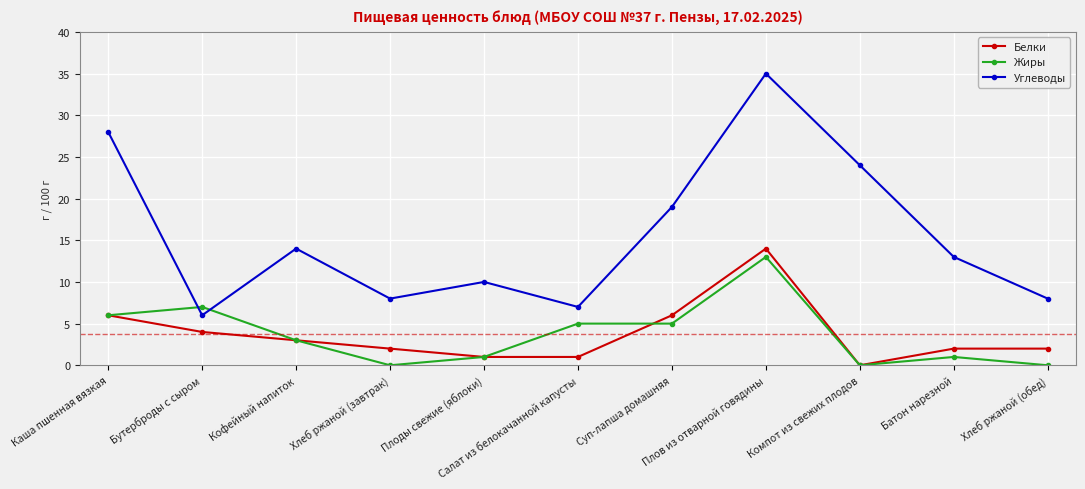

What is the sum of the Жиры values at Плов из отварной говядины and Суп-лапша домашняя?

18